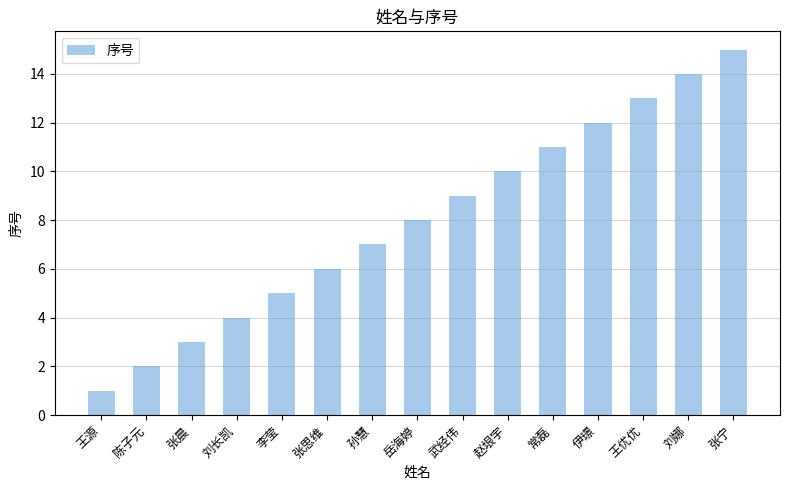

Between 岳海婷 and 张晨, which is larger?

岳海婷